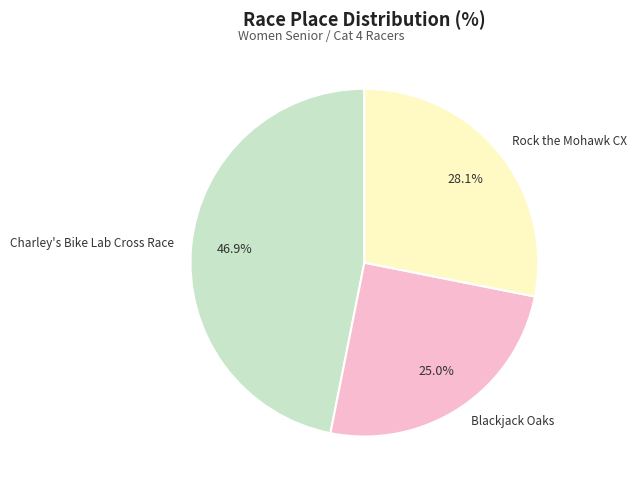

Does Charley's Bike Lab Cross Race represent more than half of the total?

No